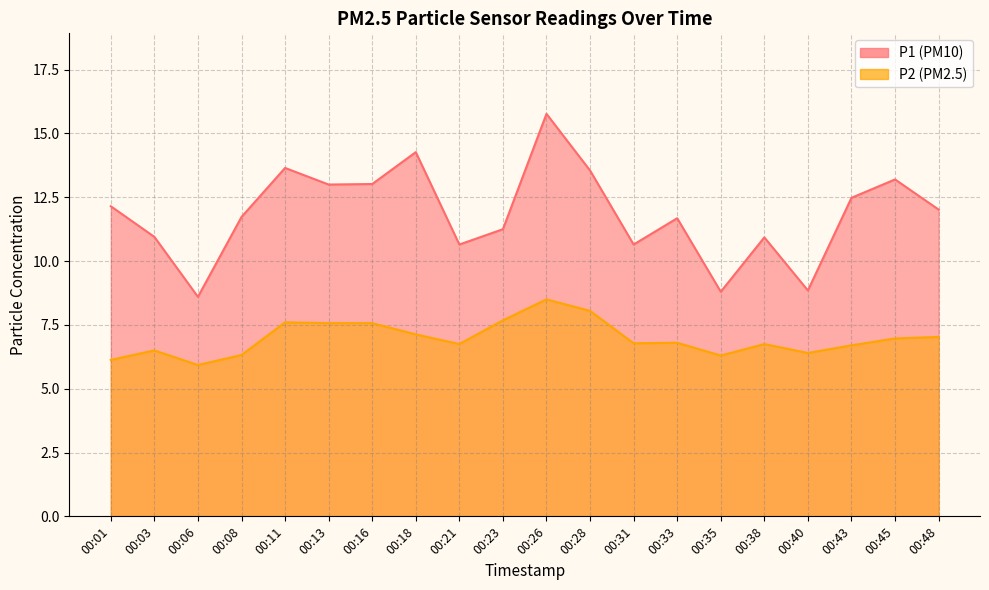

Where does the P1 series first go above 12?

00:01